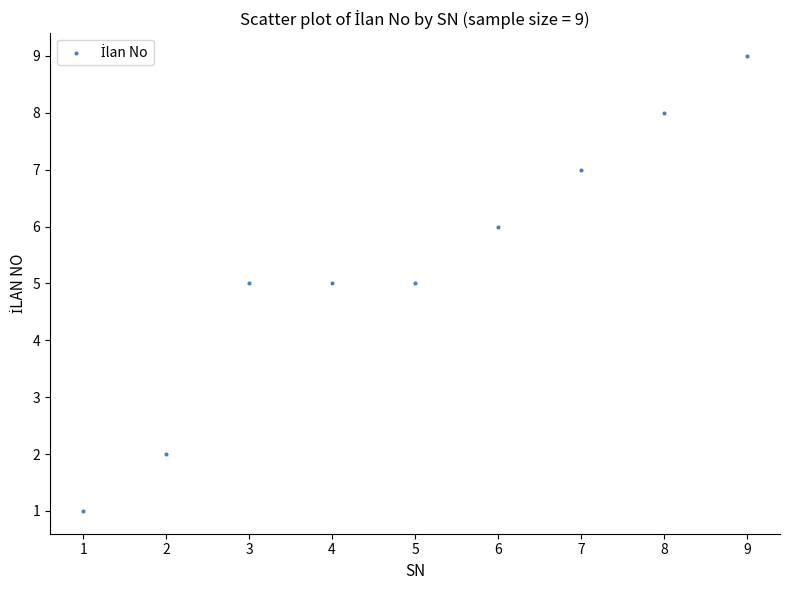

What is the range of X values (max minus min)?

8